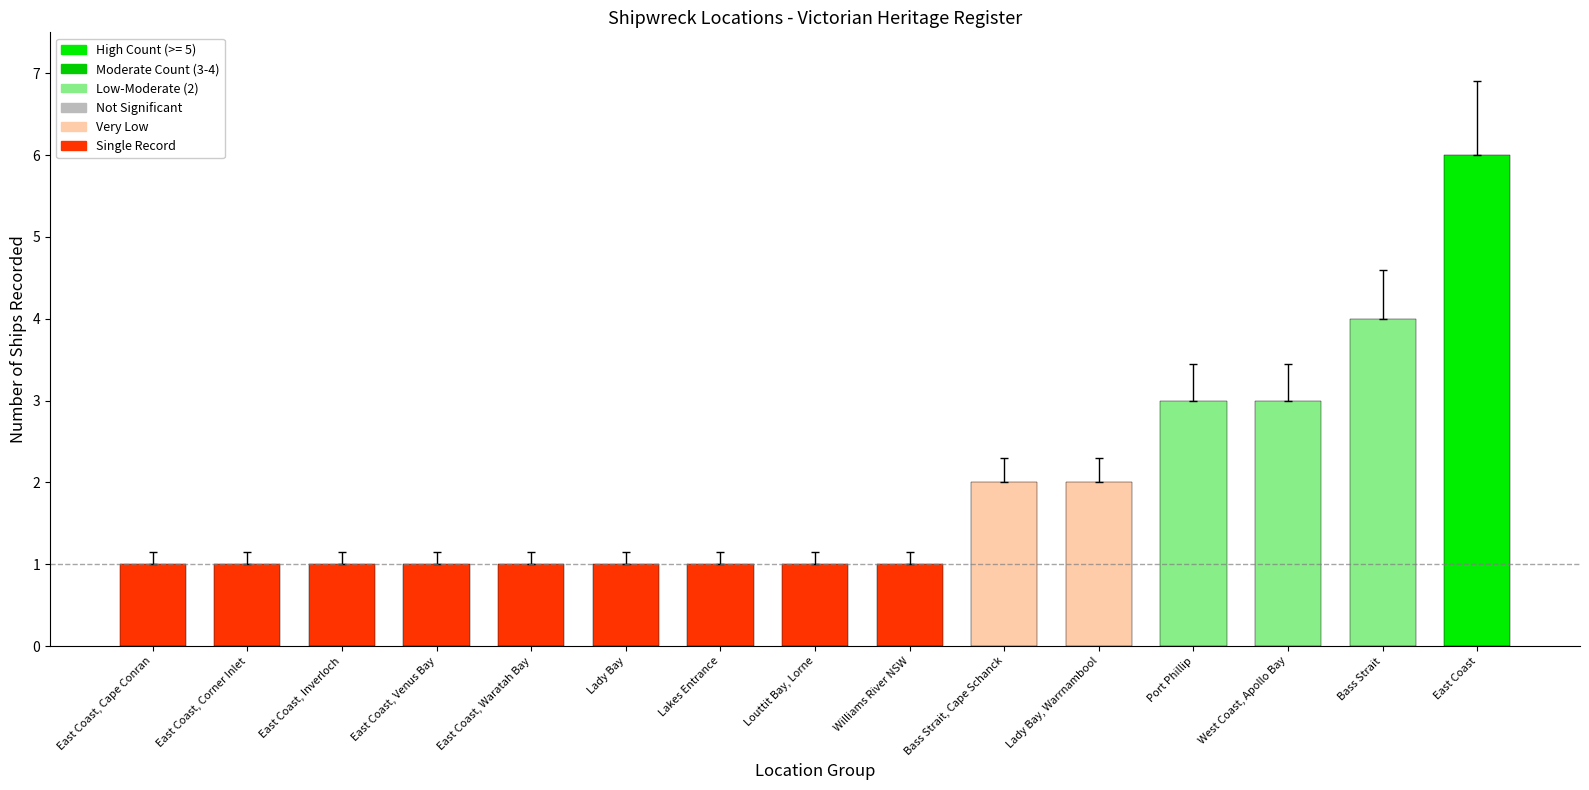

Which category has the highest value across all series?

East Coast